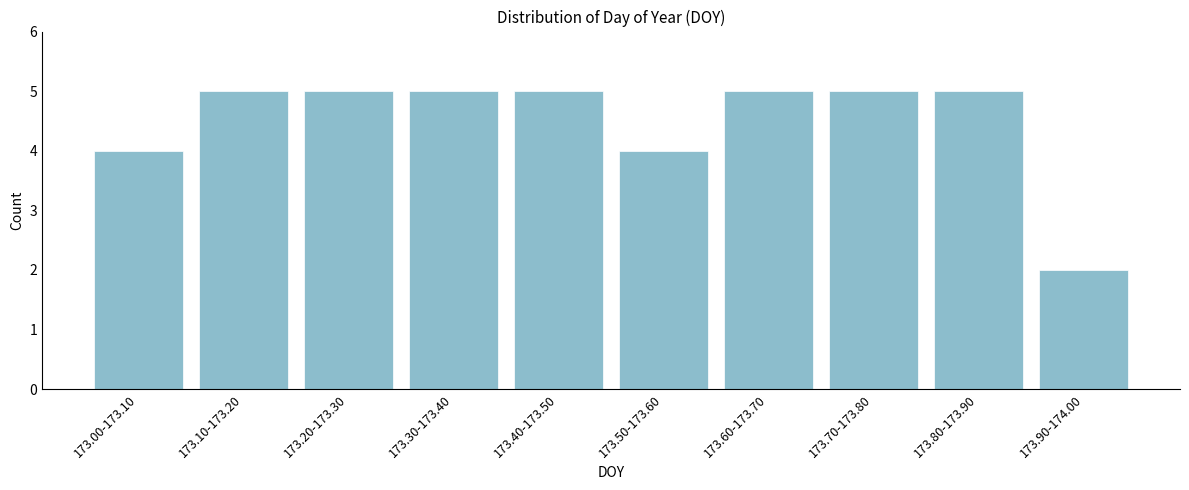

Reading right to left, list all the values displayed in this chart.

2	5	5	5	4	5	5	5	5	4